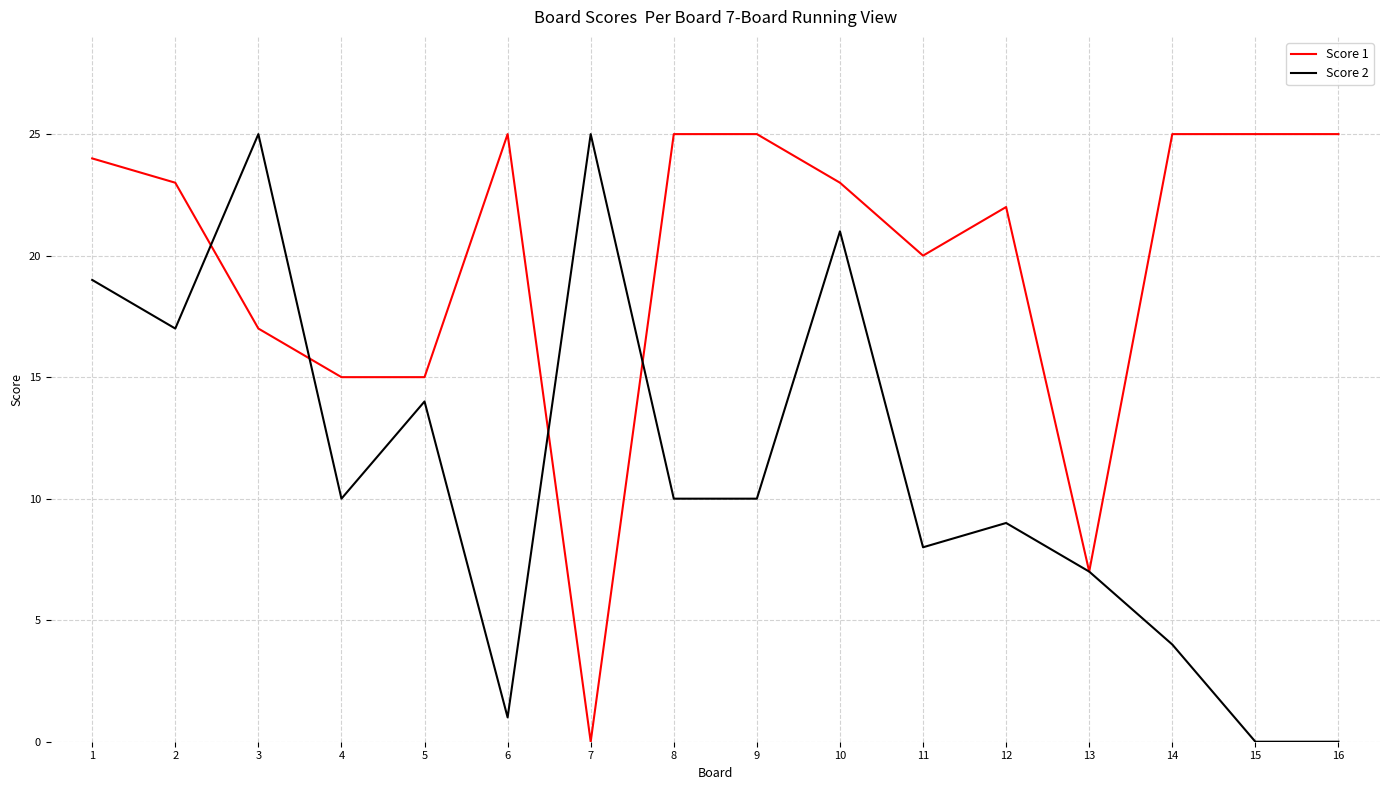

What is the sum of all Score 2 values?

180